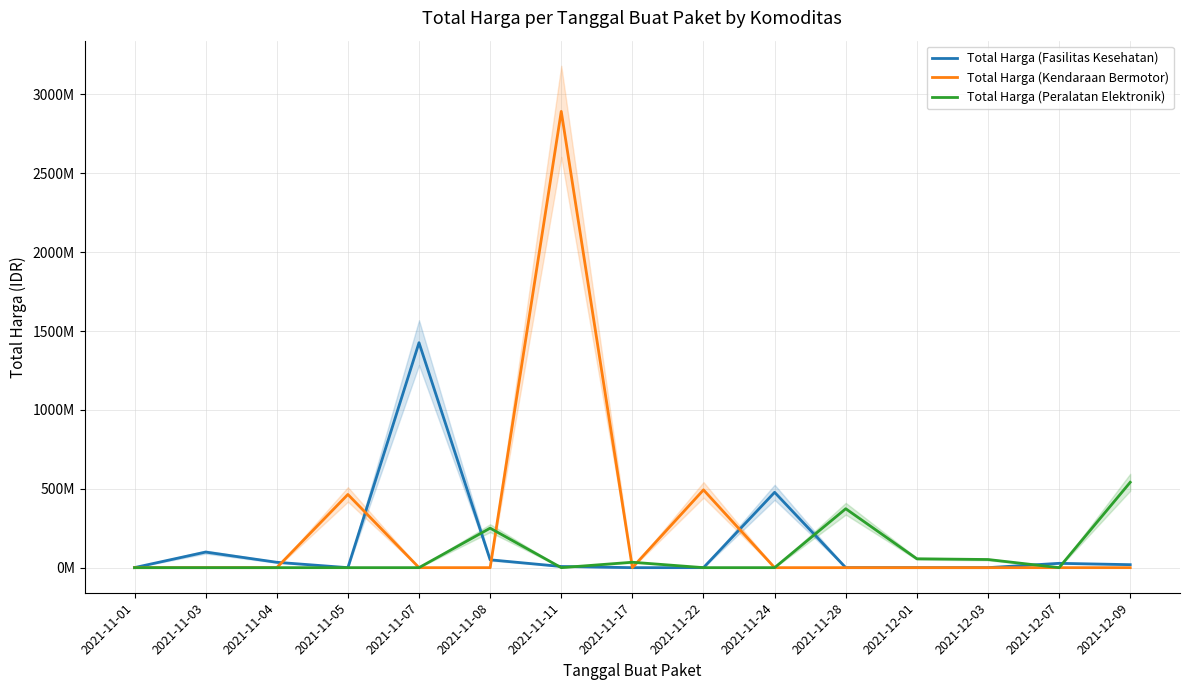

How many positive values does the Total Harga (Kendaraan Bermotor) series have?

3